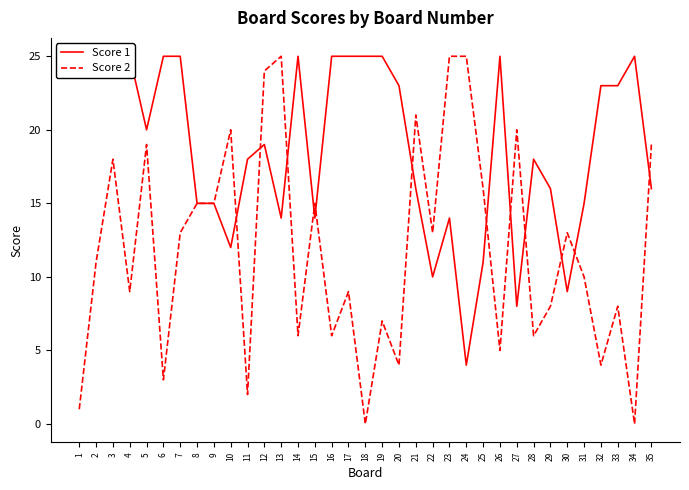

What is the maximum value shown in the chart?

25